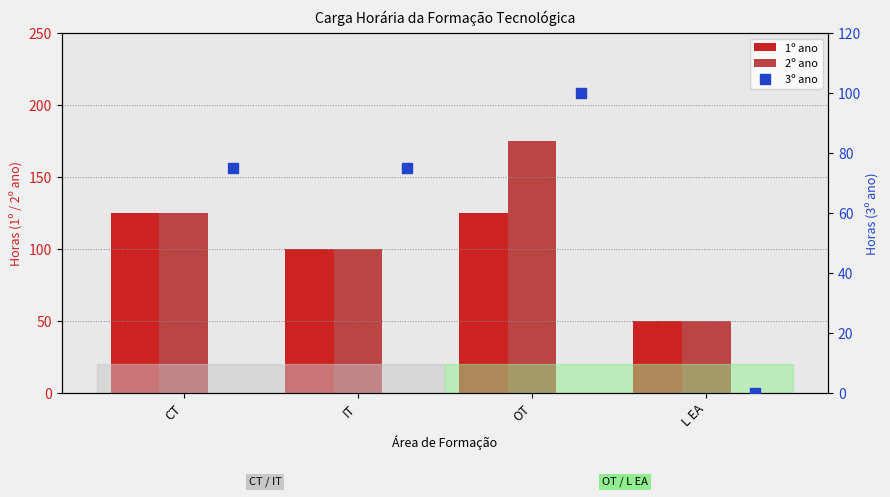

Which series has the widest spread of Y values?

2º ano